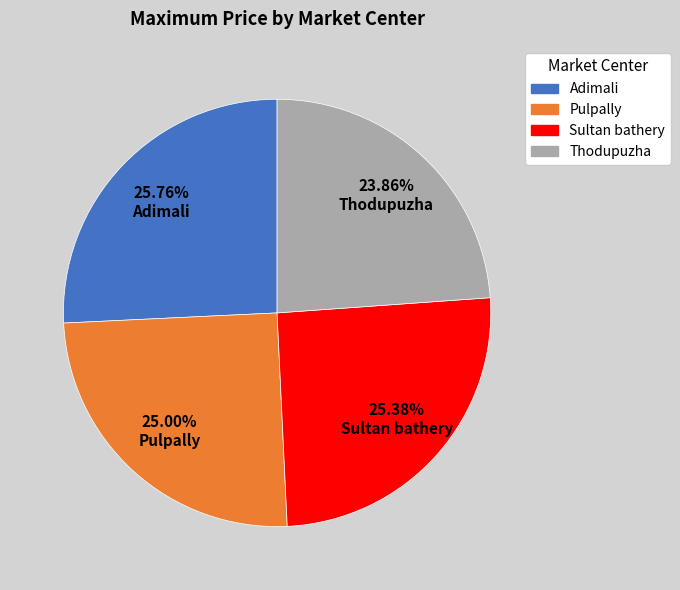

How many slices are in this pie chart?

4